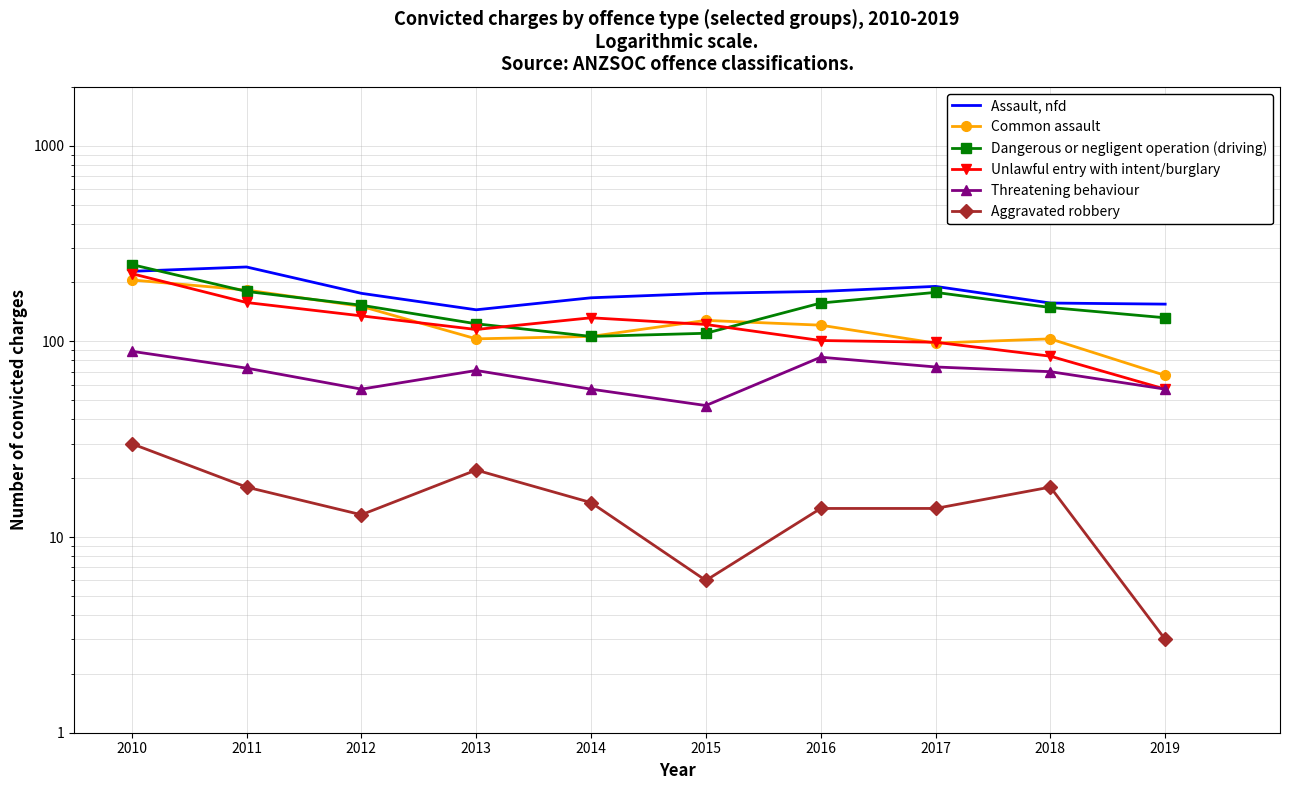

At which category does Aggravated robbery reach its first local valley?

2012